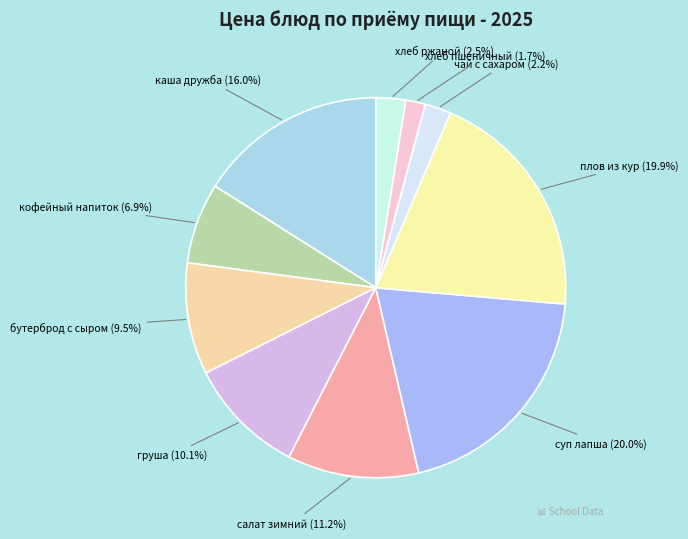

Which has a higher value, кофейный напиток or каша дружба?

каша дружба